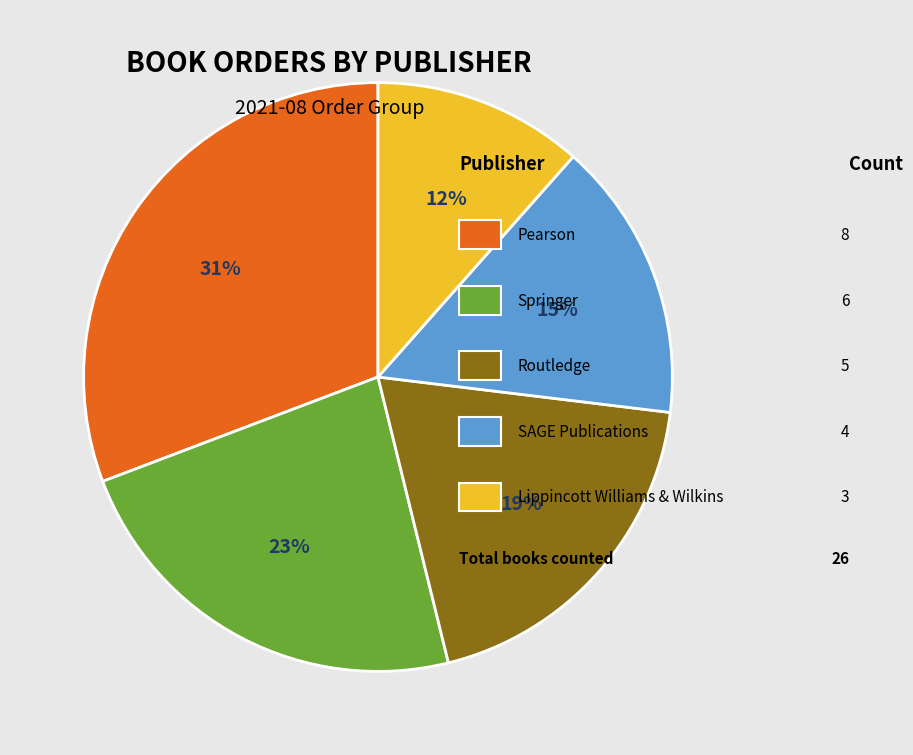

Count the number of slices in the pie.

5